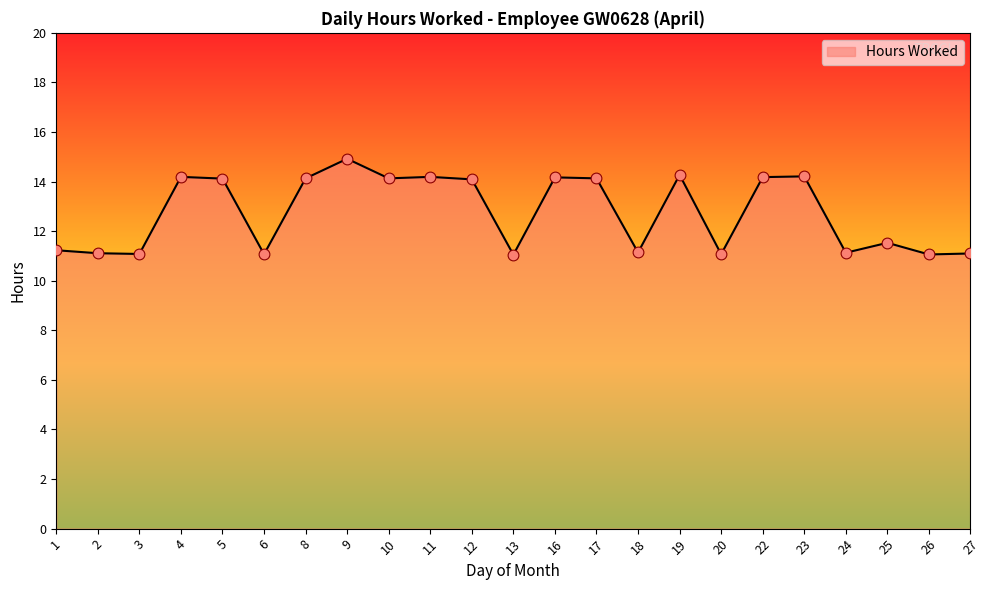

What is the ratio of the value at 1 to the value at 16?

0.8